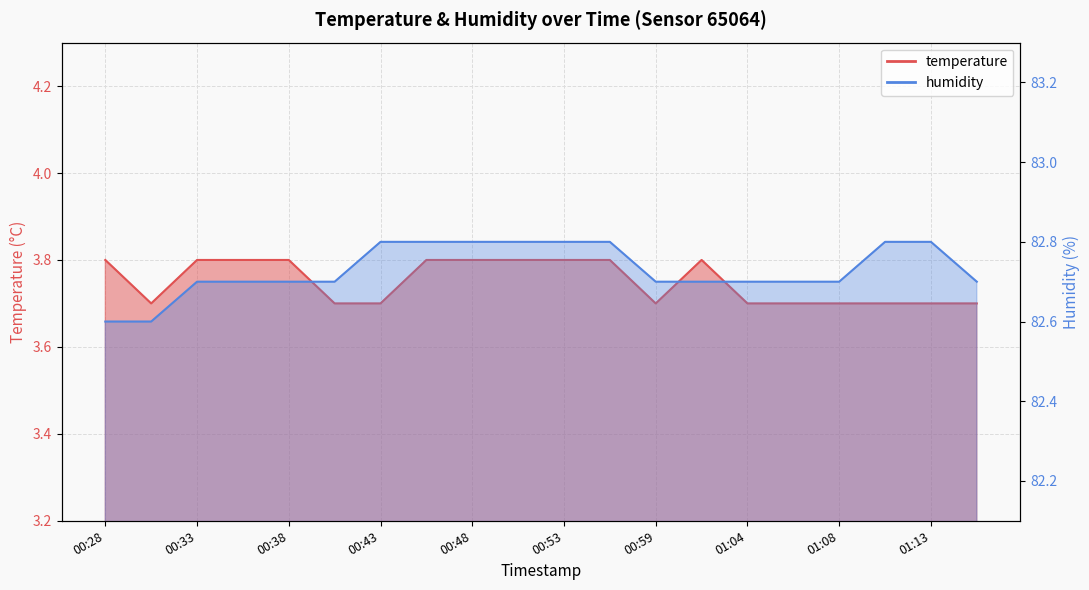

Which series has the largest range (max minus min)?

humidity